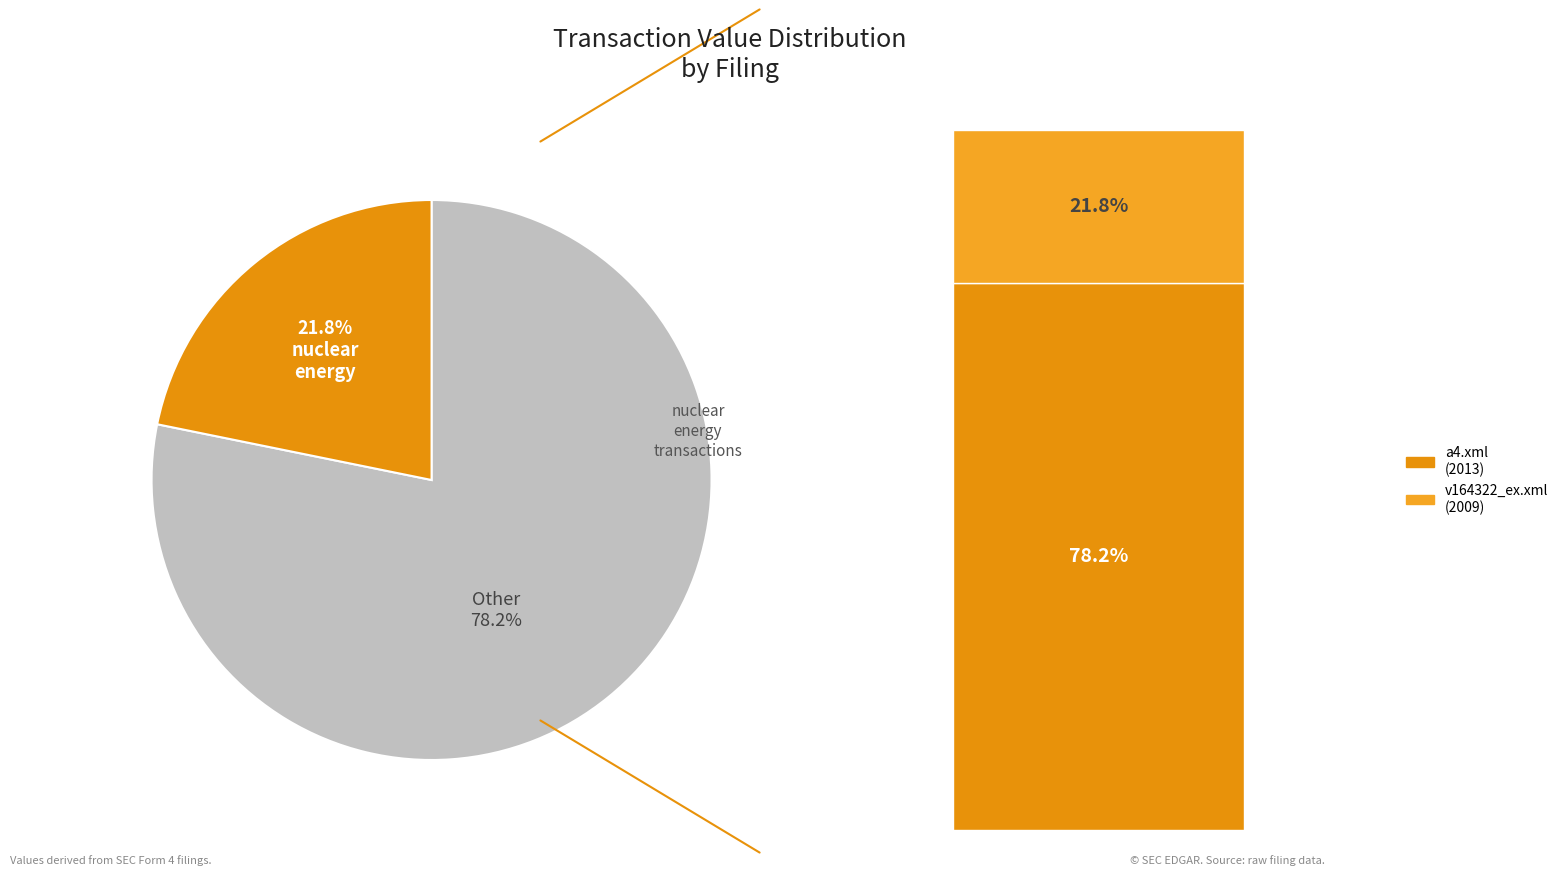

Is there a majority slice in this chart?

Yes